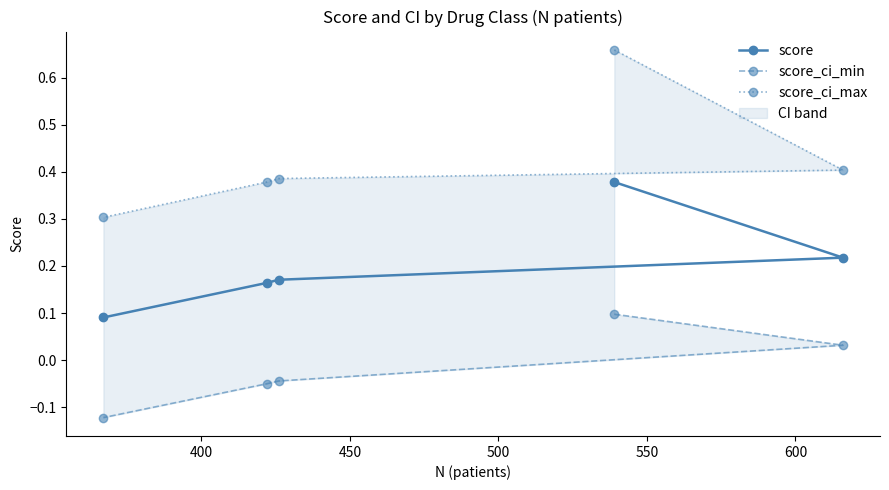

Rank the series at 450 from highest to lowest value.

score_ci_max, score, score_ci_min